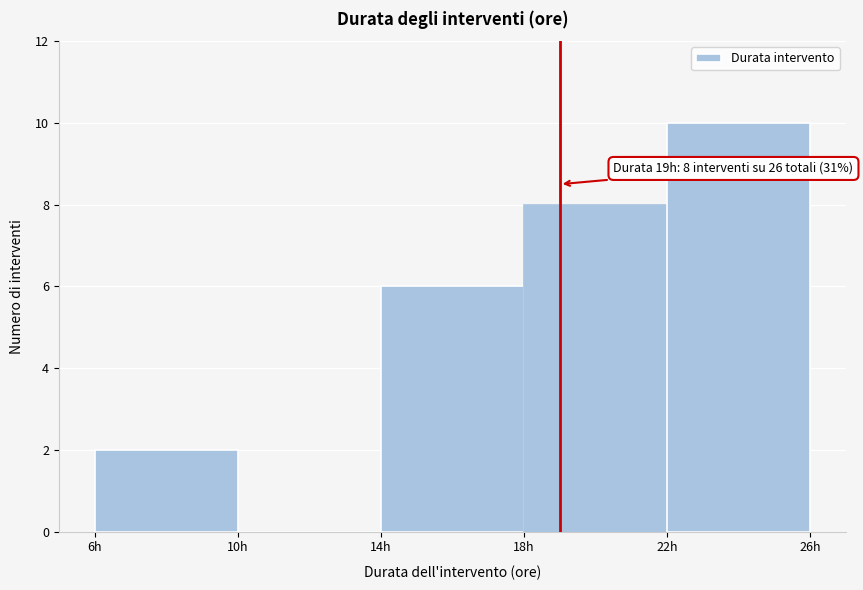

Over which range of the x-axis is the bar tallest?

22 to 26